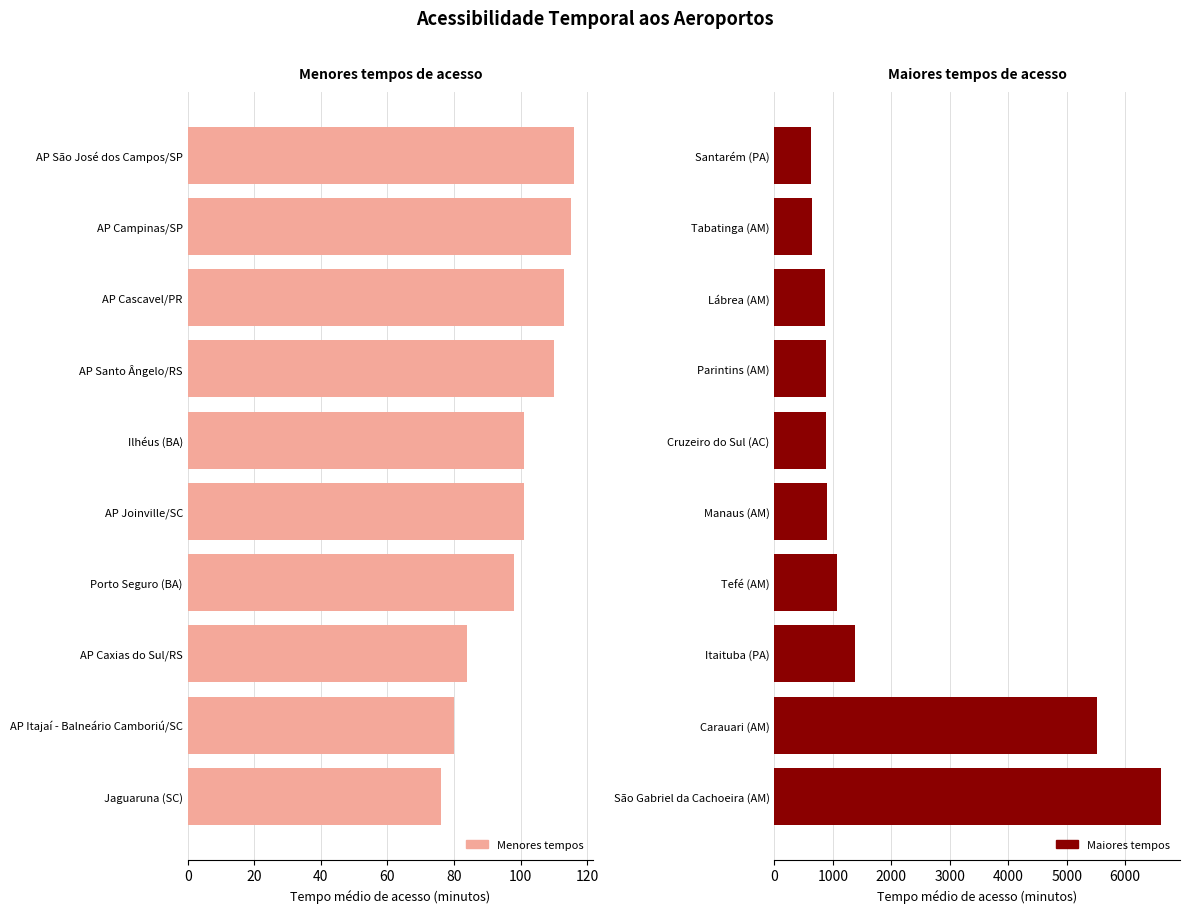

List the series in order of their peak value, highest first.

Maiores tempos, Menores tempos